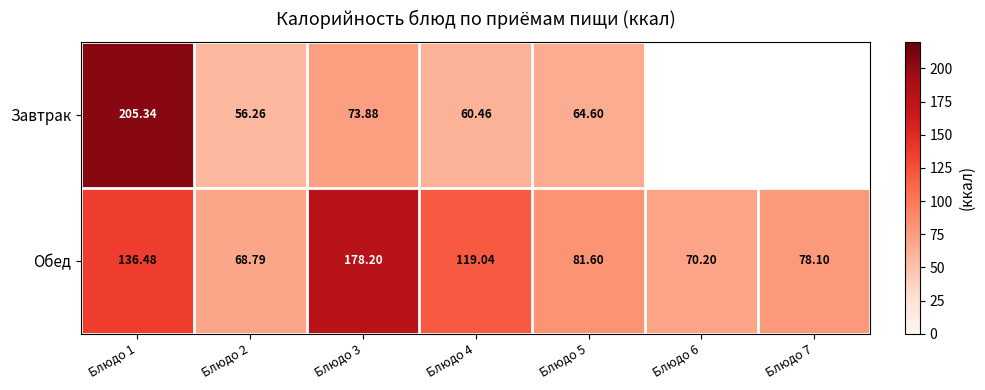

At how many categories does at least one series exceed 148?

2